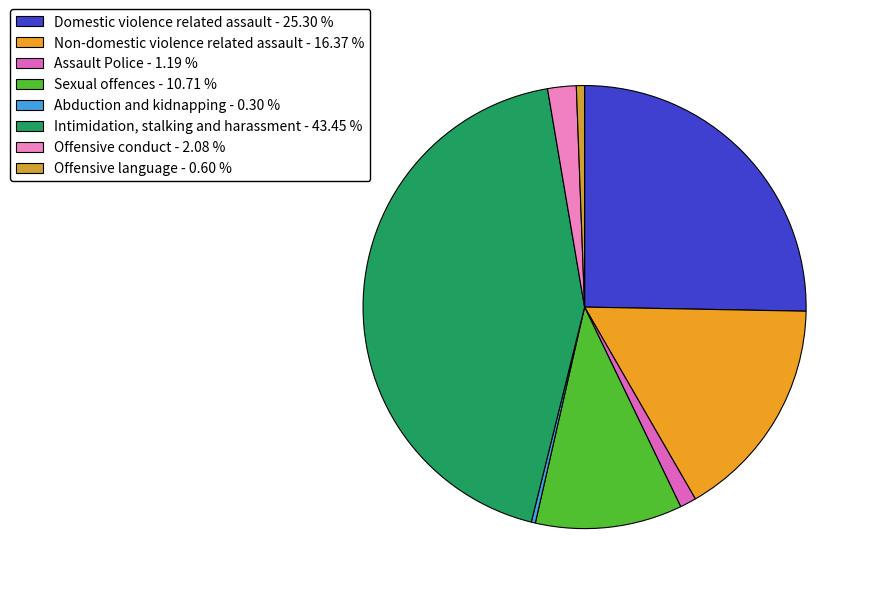

What is the largest slice in the pie chart?

Intimidation, stalking and harassment